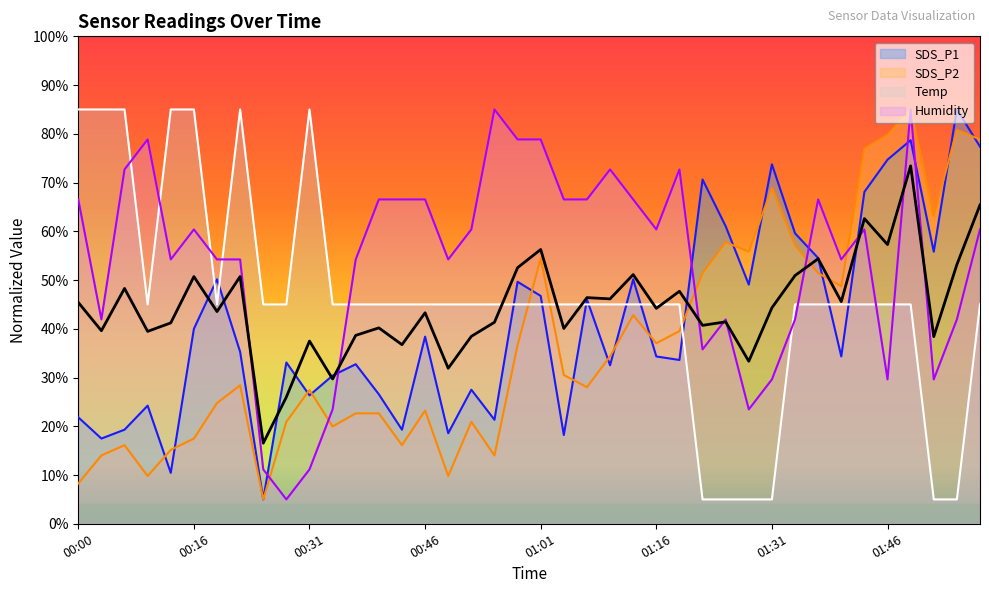

How many intersections are there between SDS_P1 and SDS_P2?

15